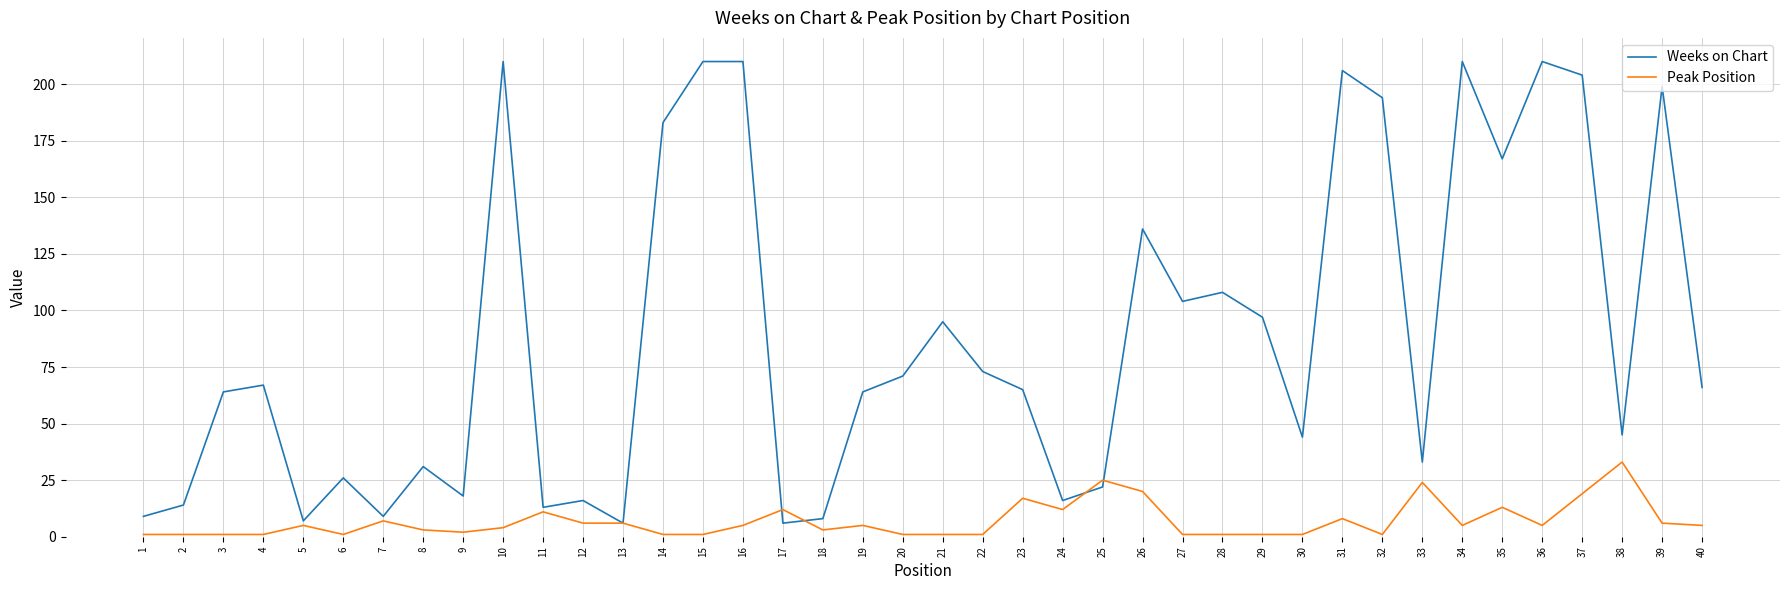

At which label does Peak Position reach its peak?

38